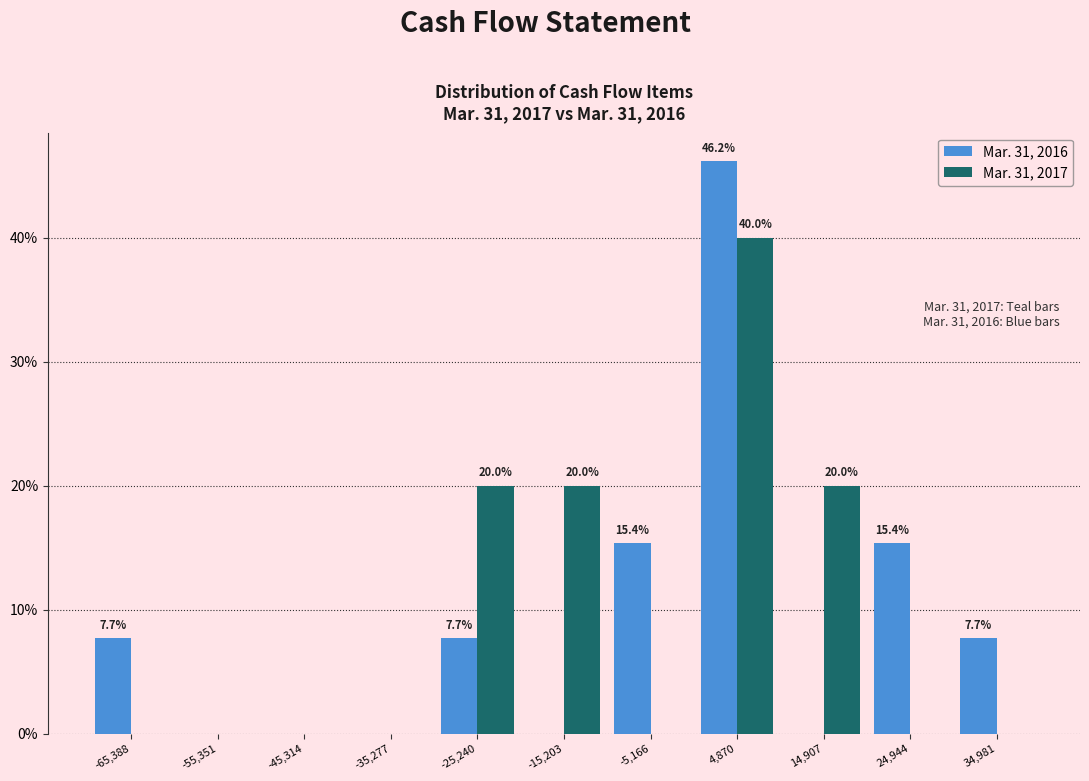

In the Mar. 31, 2017 series, which range on the x-axis has the tallest bar?

0 to 10000